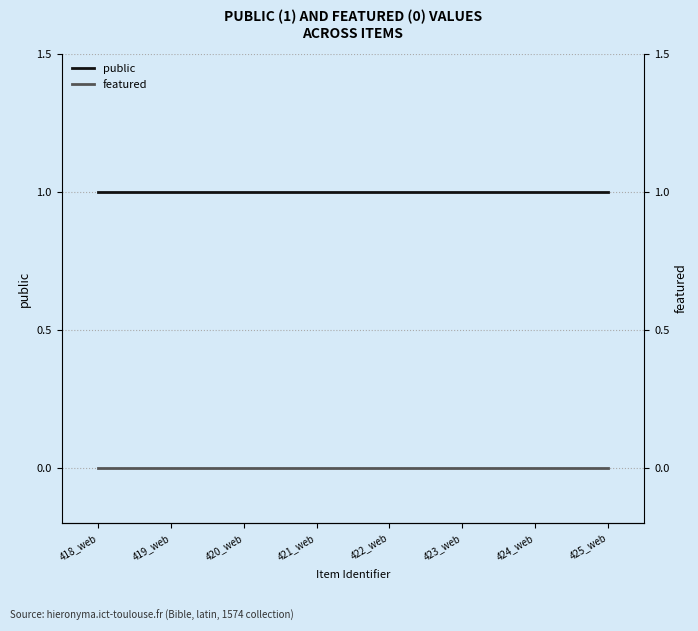

List the series in order of their peak value, highest first.

public, featured